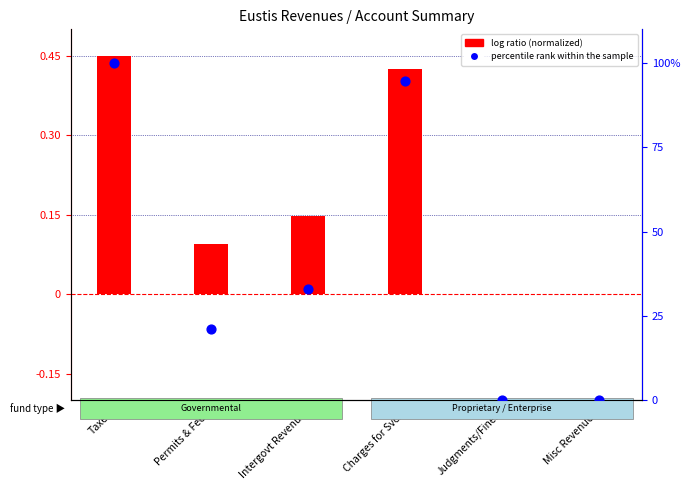

What are all the series names shown in the legend?

log ratio, percentile rank within the sample